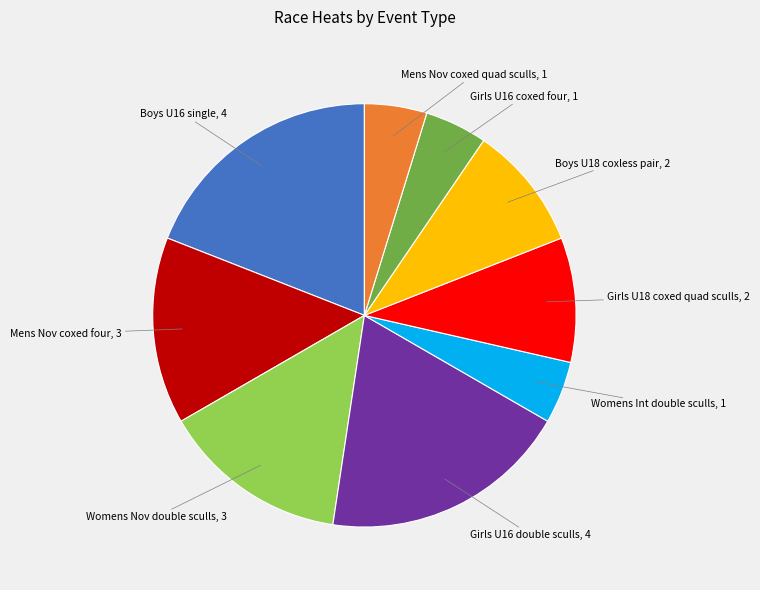

Is there a majority slice in this chart?

No